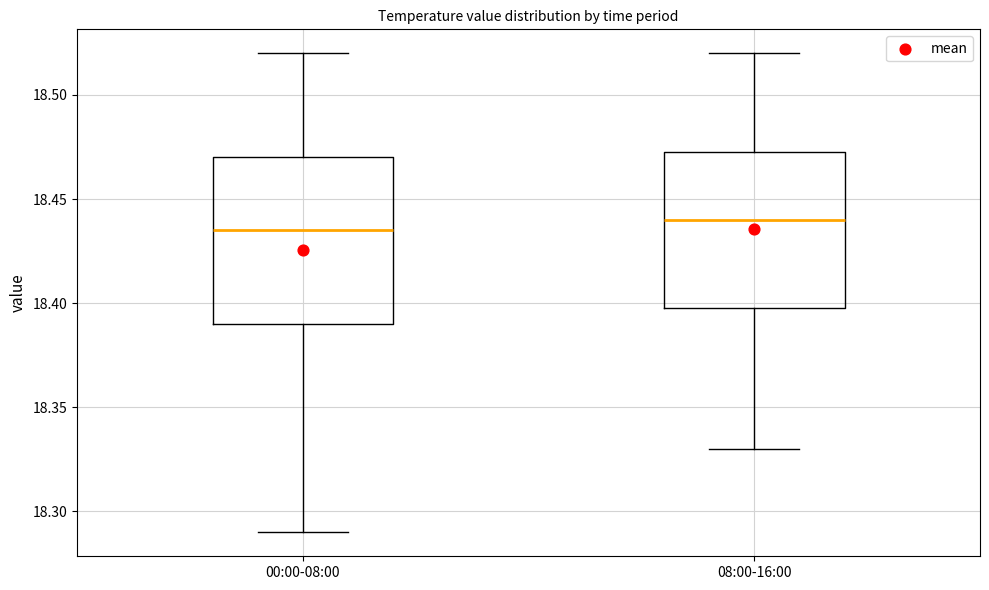

Where is the upper edge of the box for 00:00-08:00 on the y-axis? The values are not printed on the chart, so give them approximately, as read against the axis.

18.470